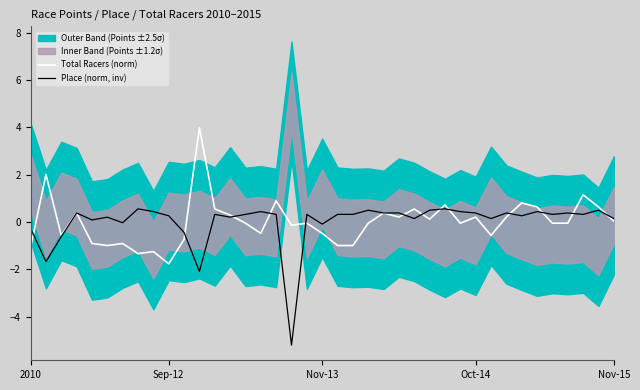

List the series in order of their peak value, lowest first.

Place (norm, inv), Total Racers (norm)